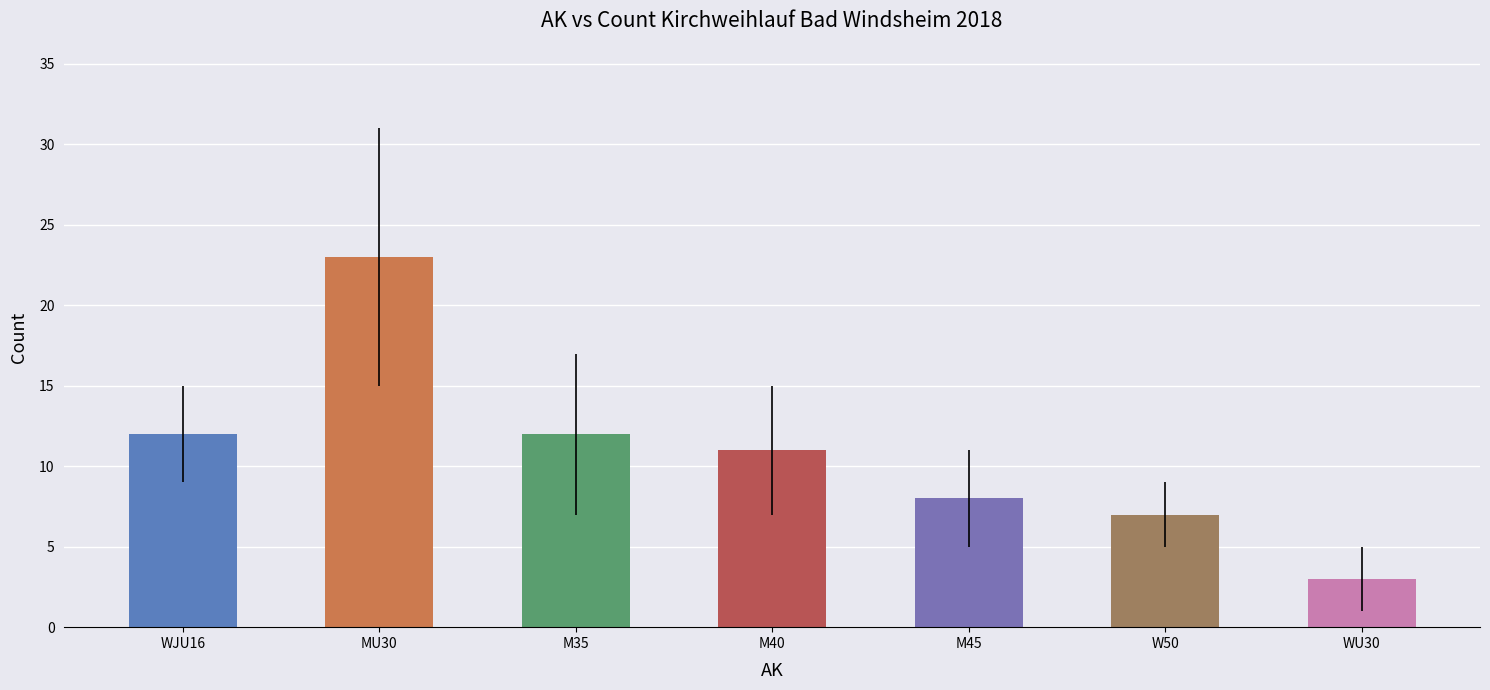

What is the smallest value displayed?

3